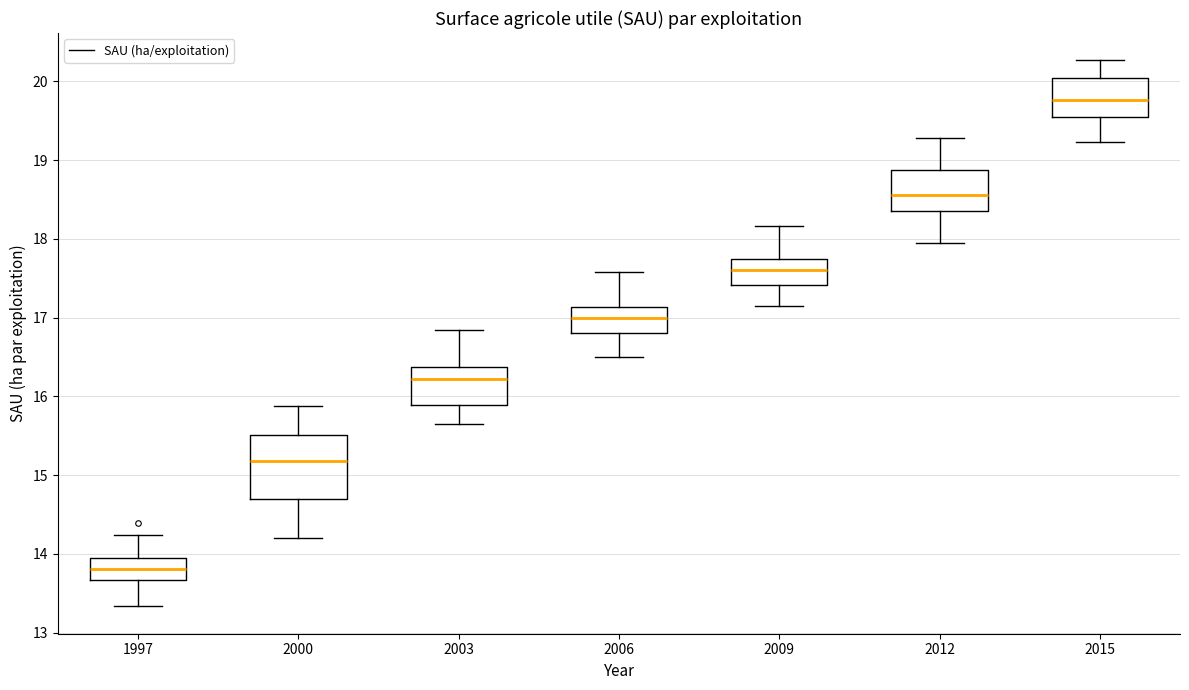

Reading left to right, read every box against the y-axis: the position of its median line, the range the box covers, and the ends of its whiskers. The values are not printed on the chart, so give them approximately, as read against the axis.

1997: median 13.8, box 13.7 to 14.0, whiskers 13.3 to 14.2
2000: median 15.2, box 14.7 to 15.5, whiskers 14.2 to 15.9
2003: median 16.2, box 15.9 to 16.4, whiskers 15.7 to 16.8
2006: median 17.0, box 16.8 to 17.1, whiskers 16.5 to 17.6
2009: median 17.6, box 17.4 to 17.7, whiskers 17.2 to 18.2
2012: median 18.6, box 18.4 to 18.9, whiskers 17.9 to 19.3
2015: median 19.8, box 19.5 to 20.0, whiskers 19.2 to 20.3